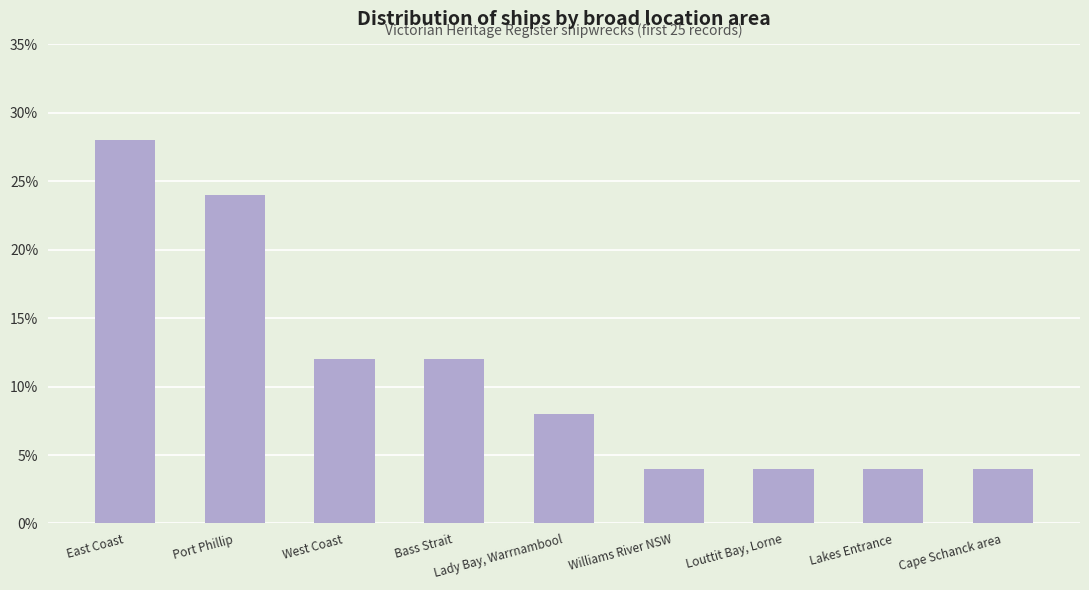

What is the minimum value shown in the chart?

4.0